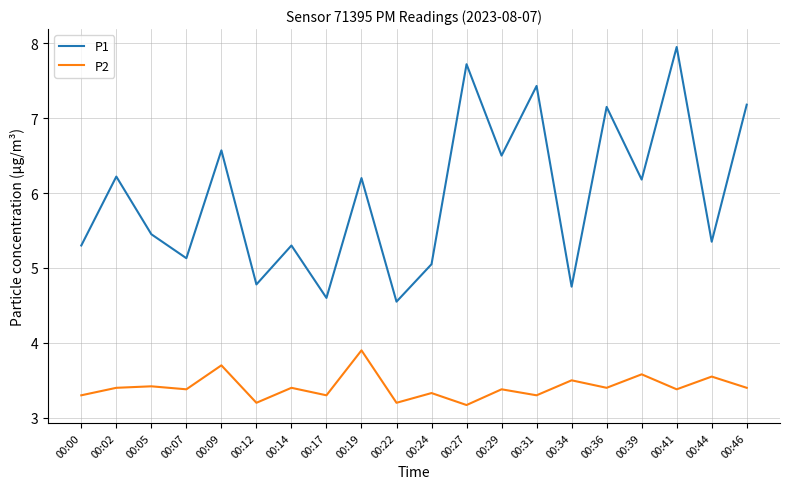

What is the difference between the highest and lowest values at 00:24?

1.7